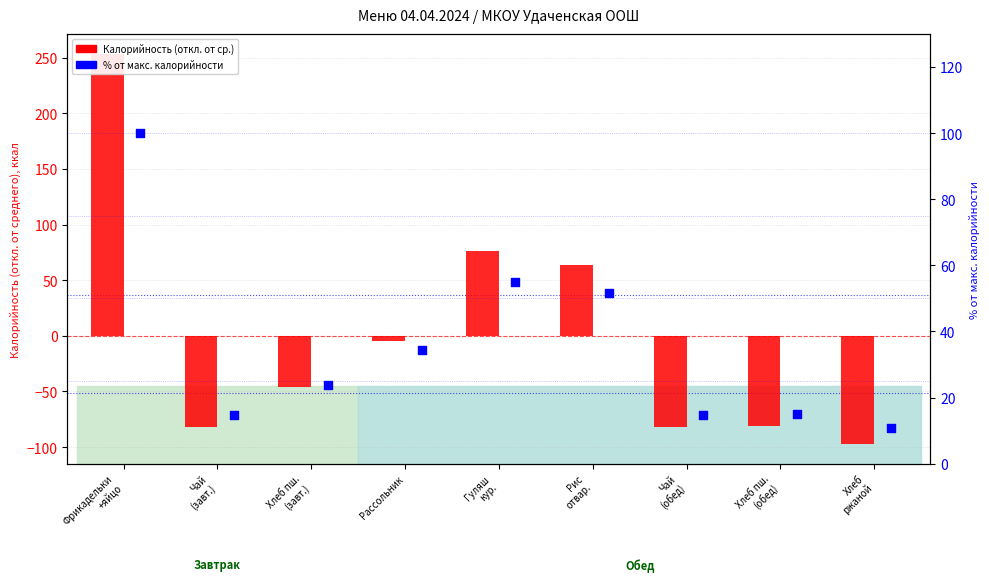

What are all the series names shown in the legend?

Калорийность (откл. от ср.), % от макс. калорийности